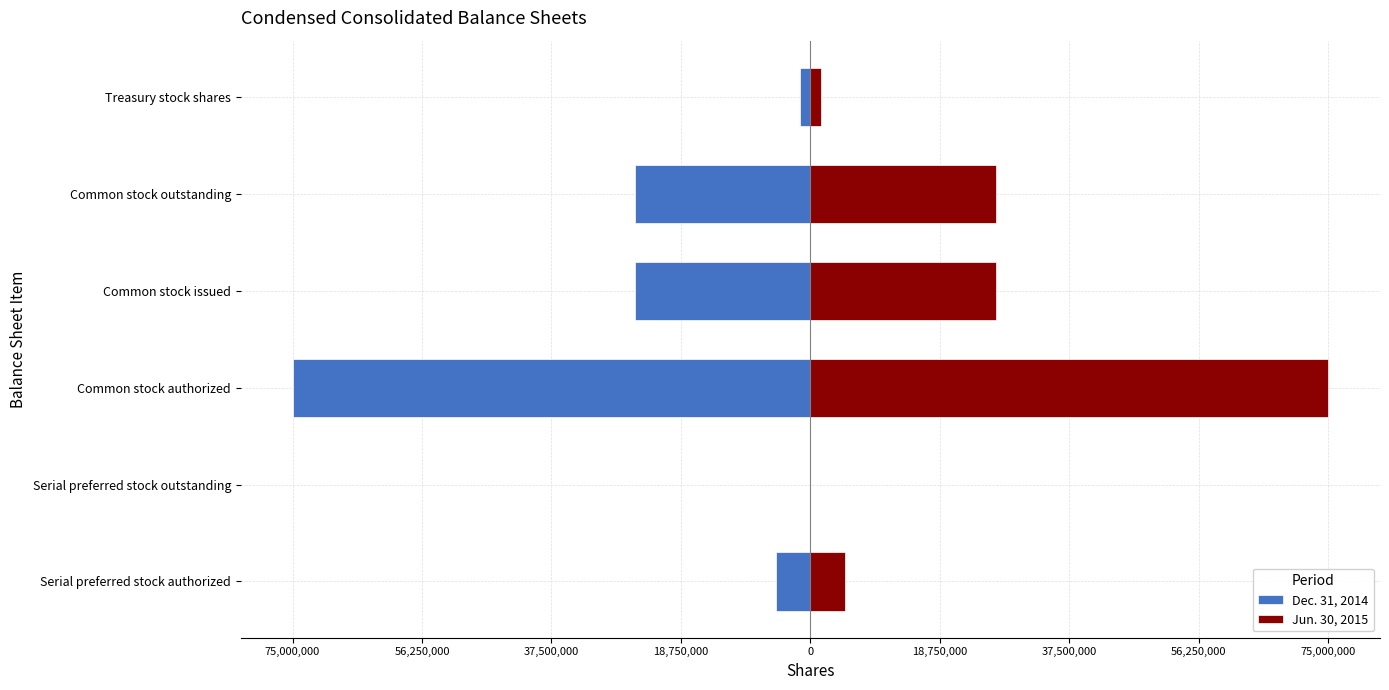

Count the number of categories in the chart.

6